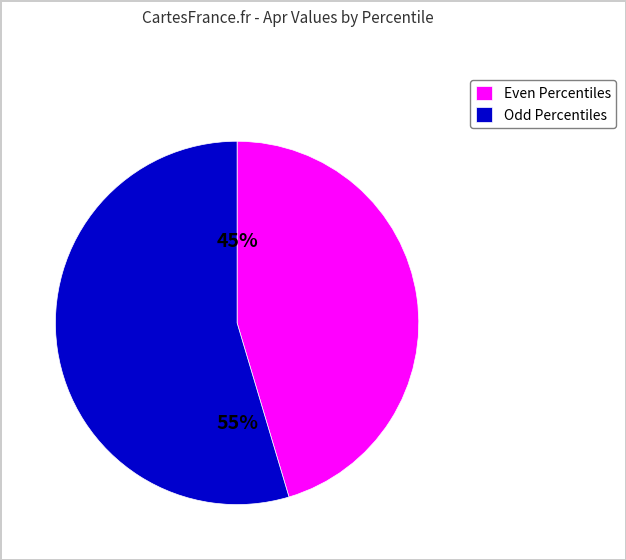

Rank the categories by value from lowest to highest.

Even Percentiles, Odd Percentiles